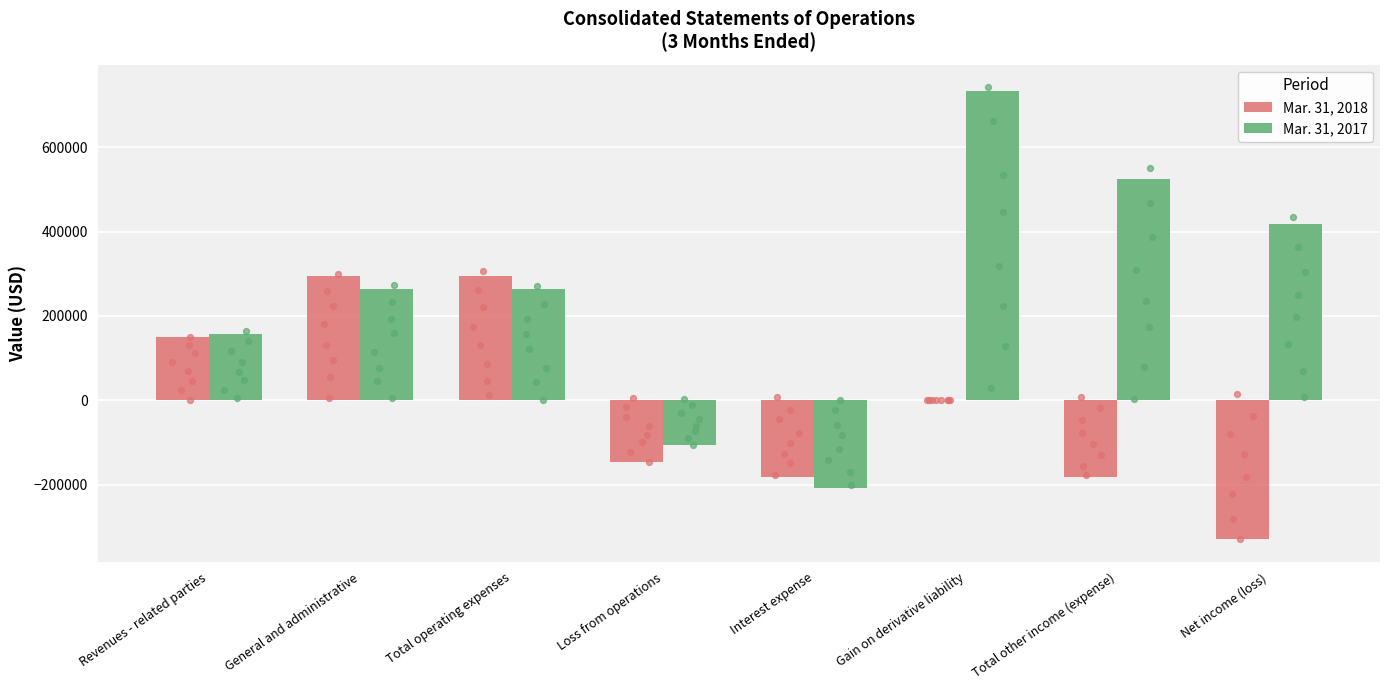

Which series has the largest total across all categories?

Mar. 31, 2017